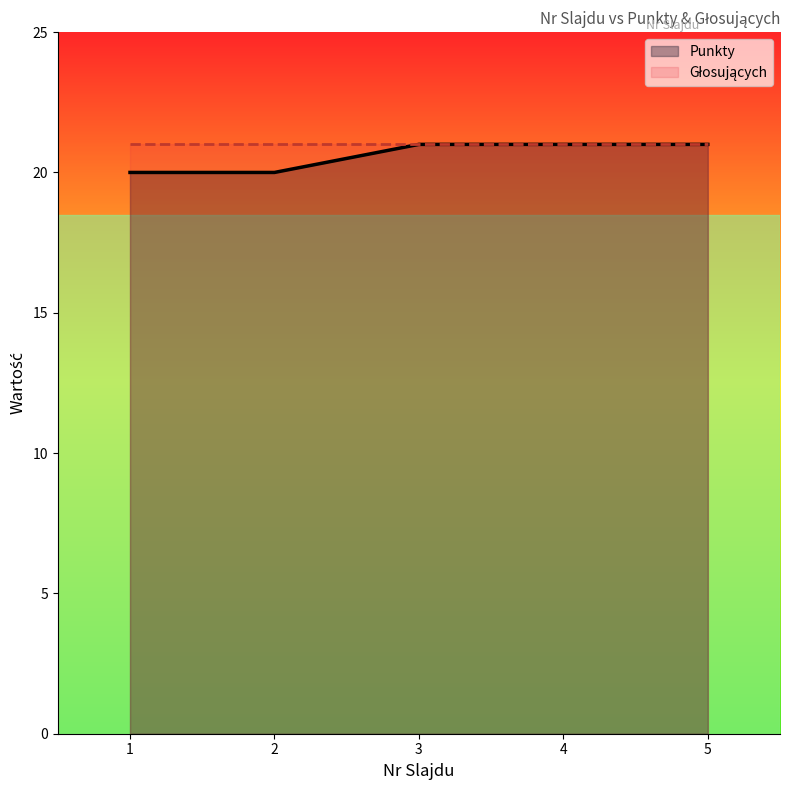

List the labels in order of value, largest first.

3, 4, 5, 1, 2